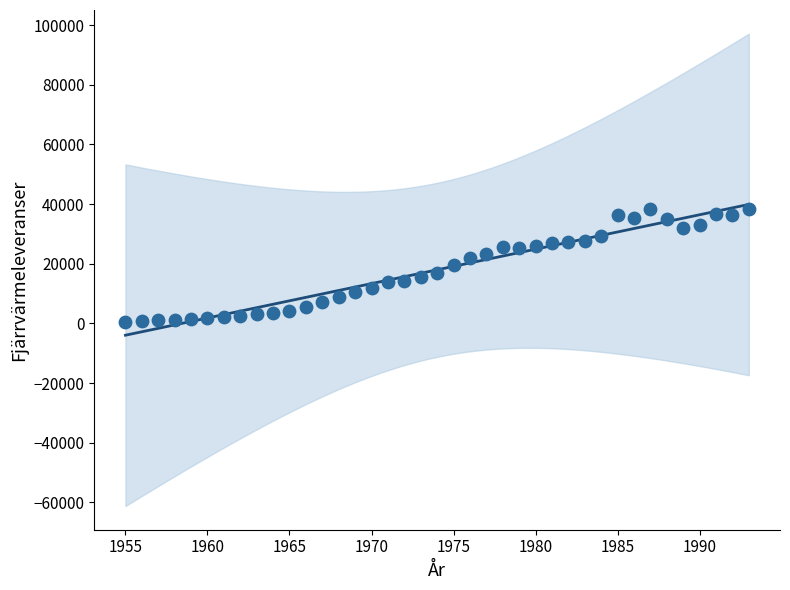

What is the range of Y values (max minus min)?

37867.1